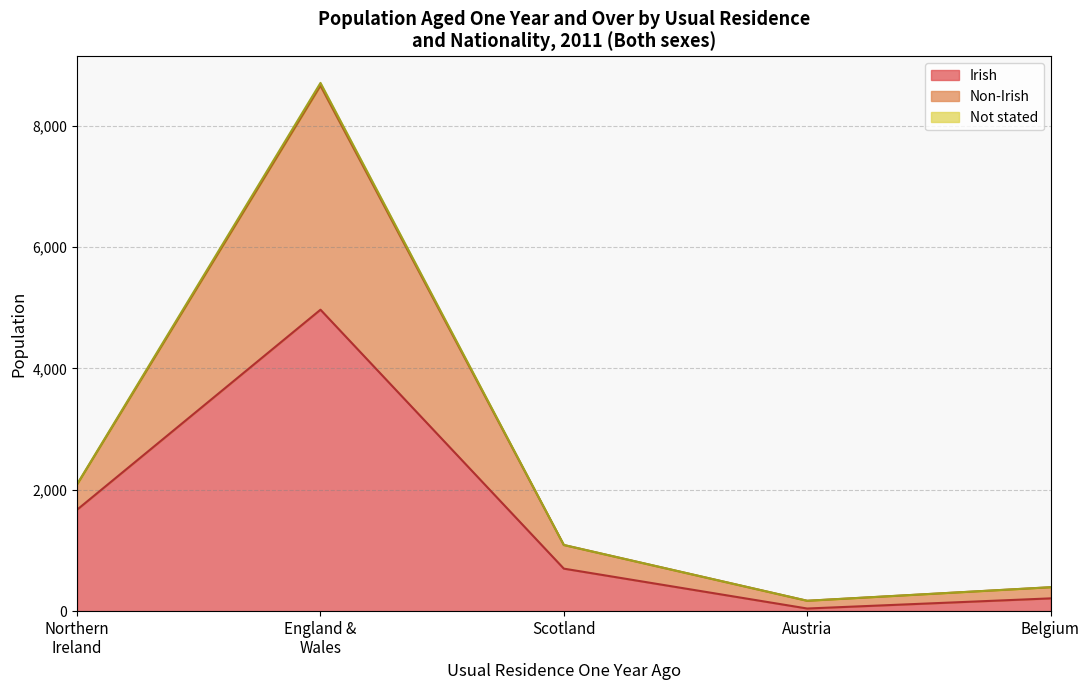

True or false: Not stated and Non-Irish cross at least once.

False